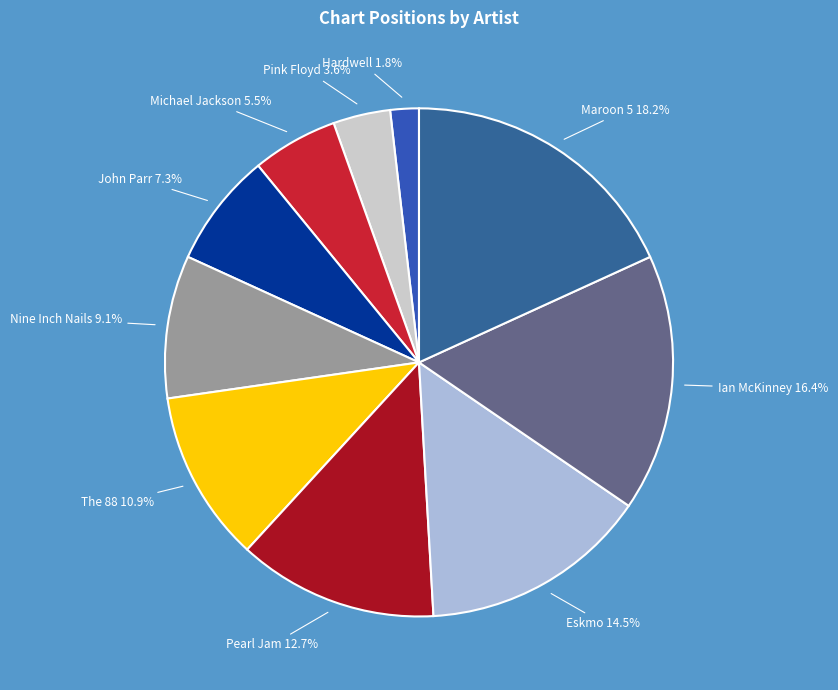

Between Pearl Jam and John Parr, which is larger?

Pearl Jam